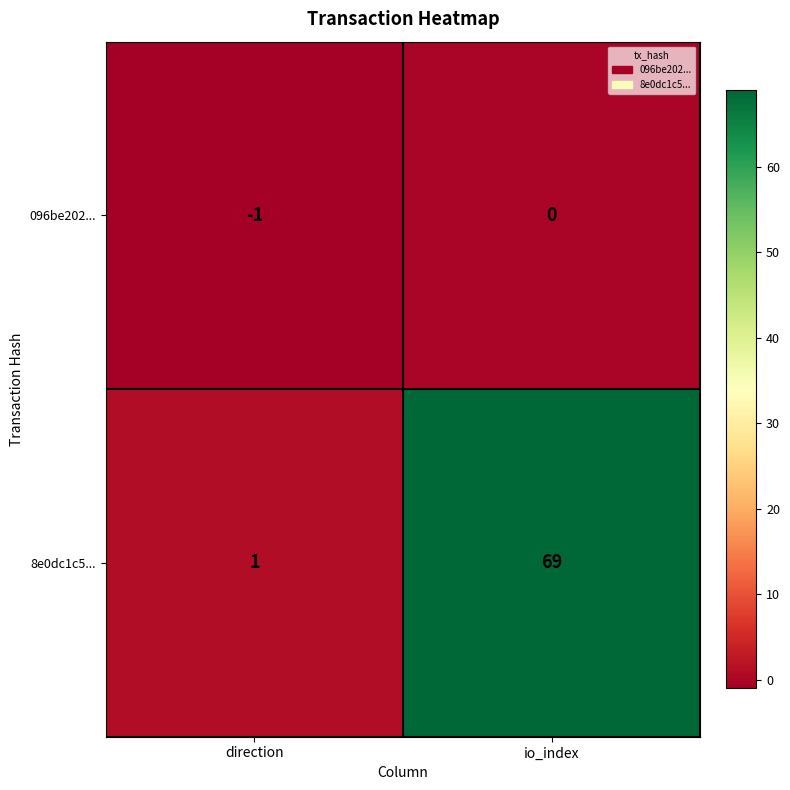

The 096be202... series shows -2 at direction. True or false?

False